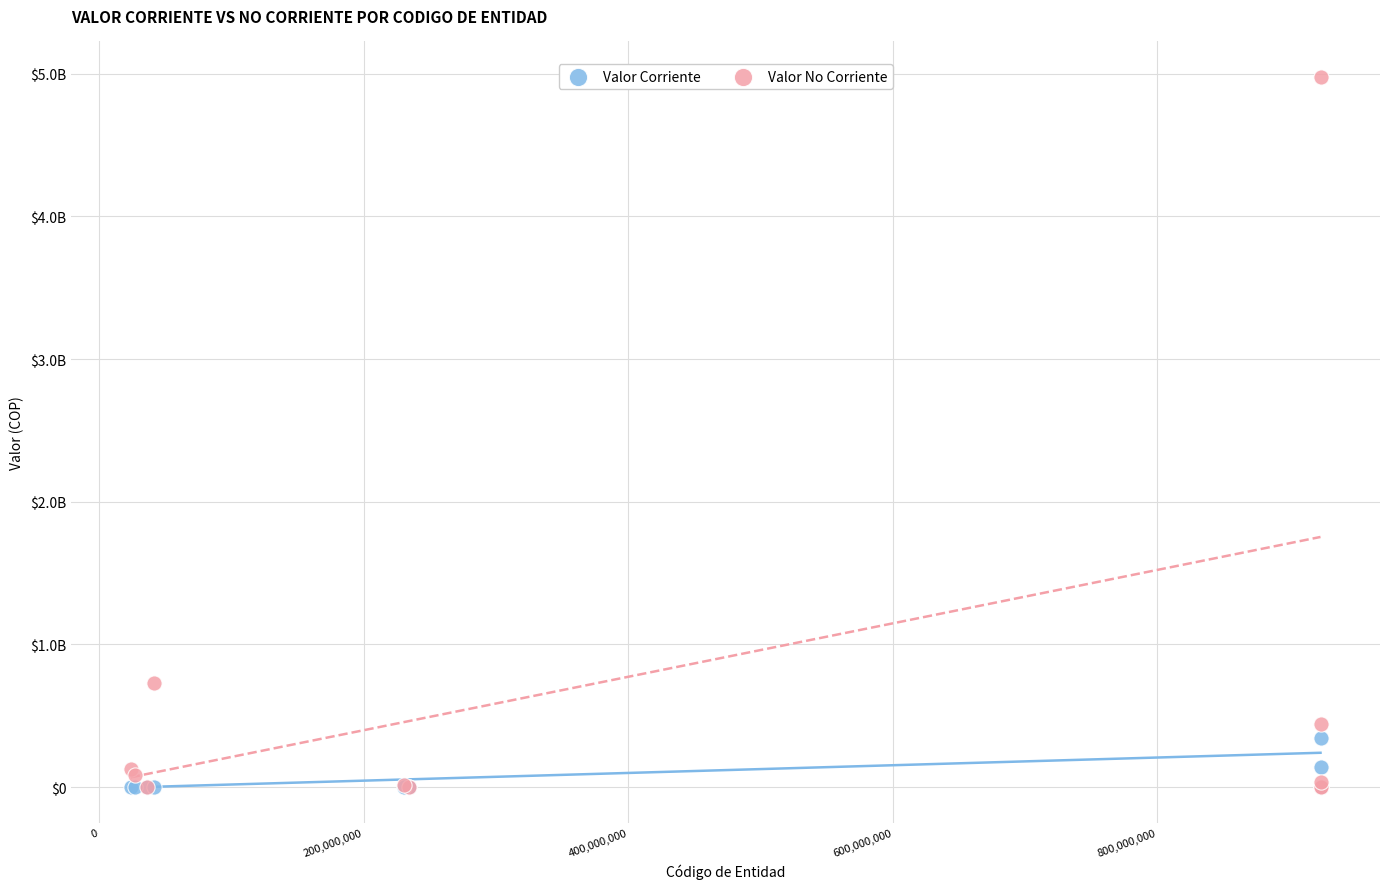

What are all the series names shown in the legend?

Valor Corriente, Valor No Corriente